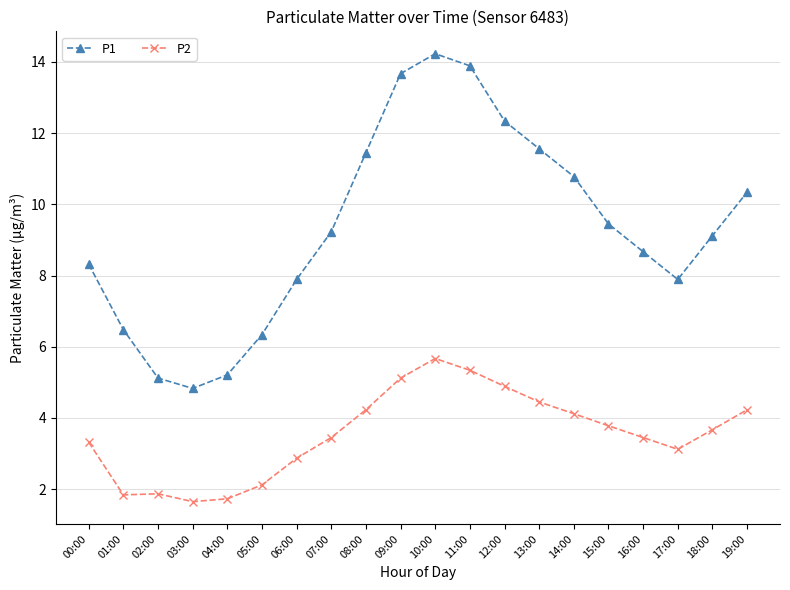

What is the sum of the P1 values at 05:00 and 19:00?

16.7